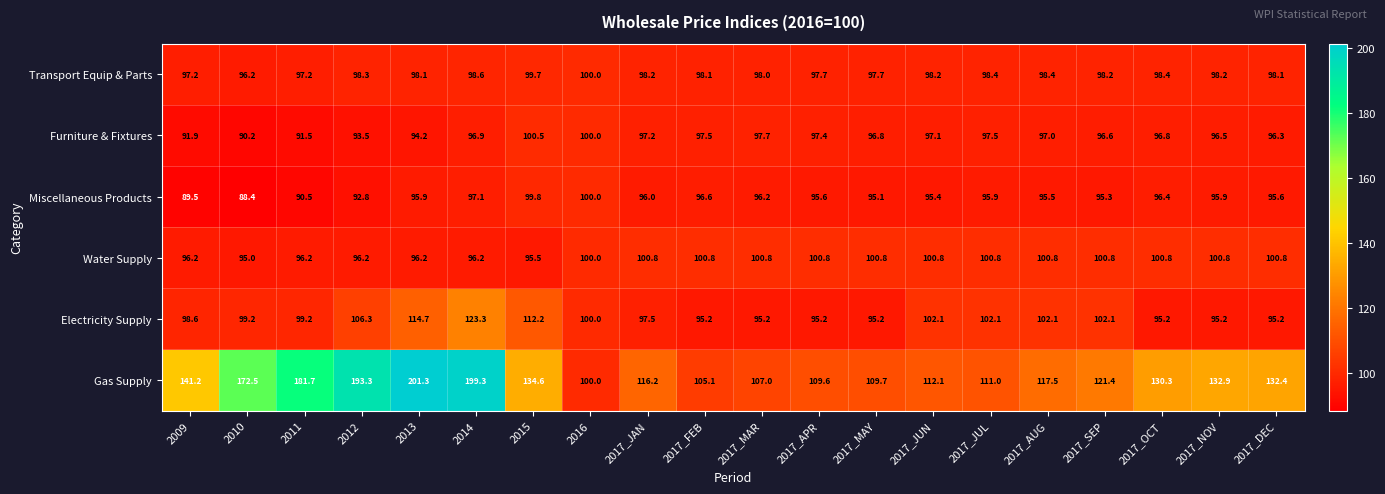

What value does the Electricity Supply series have at 2015?

112.2